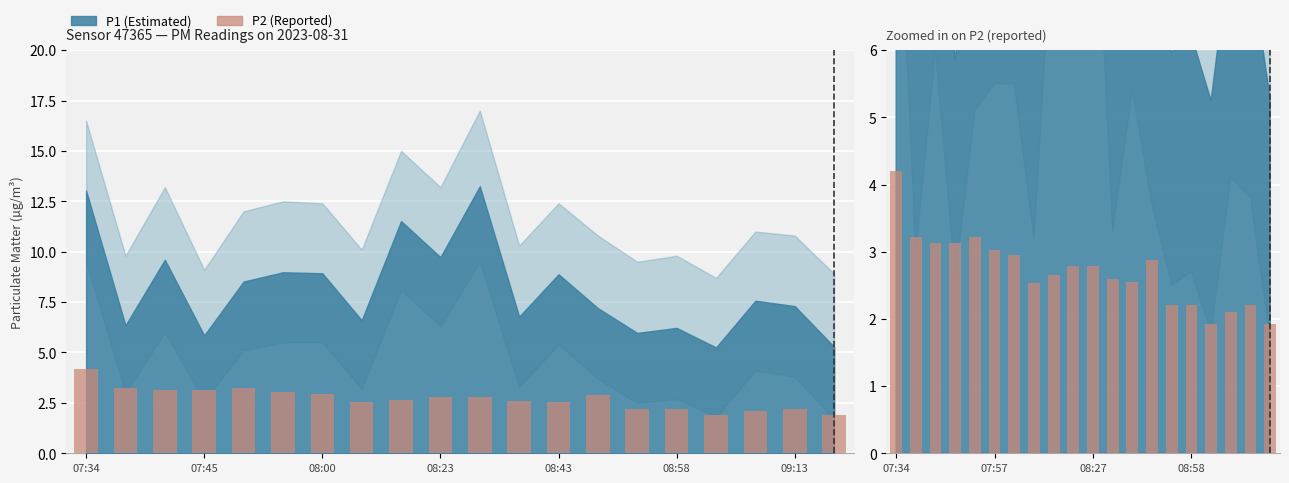

How many bars are there in total?

20